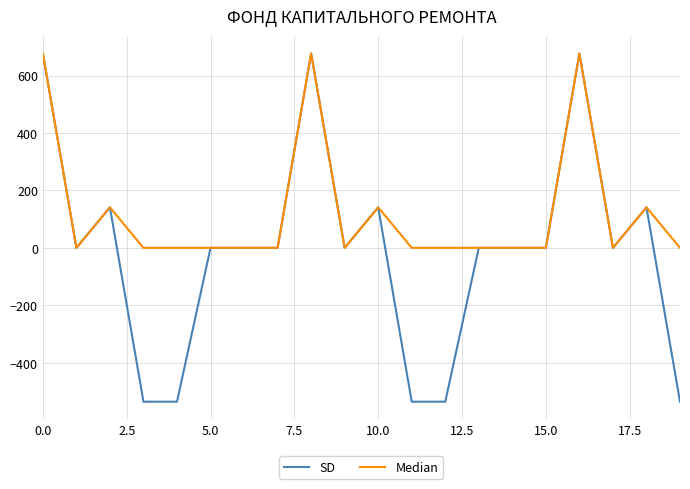

What is the minimum value shown in the chart?

-535.7